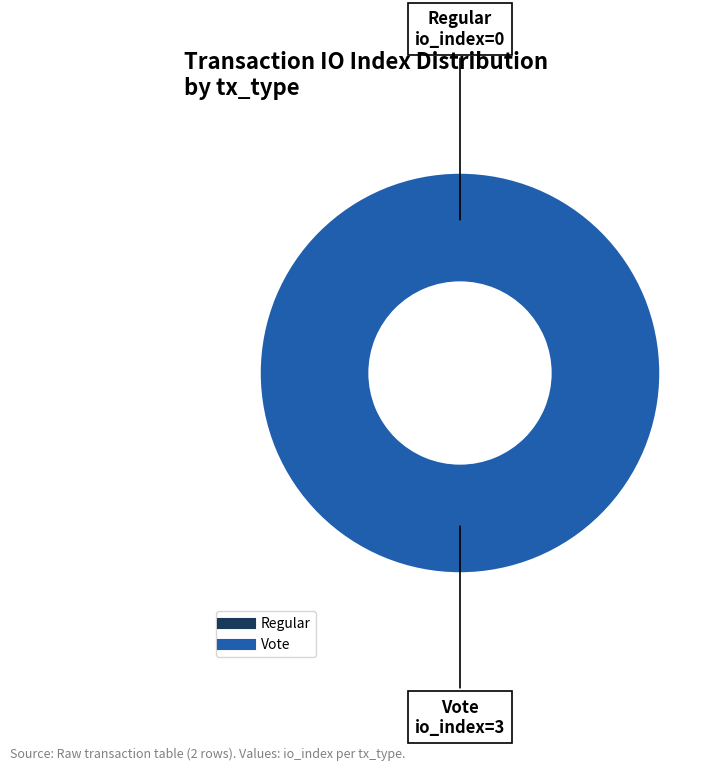

The Regular (io_index=0) slice represents 12% of the pie. True or false?

False